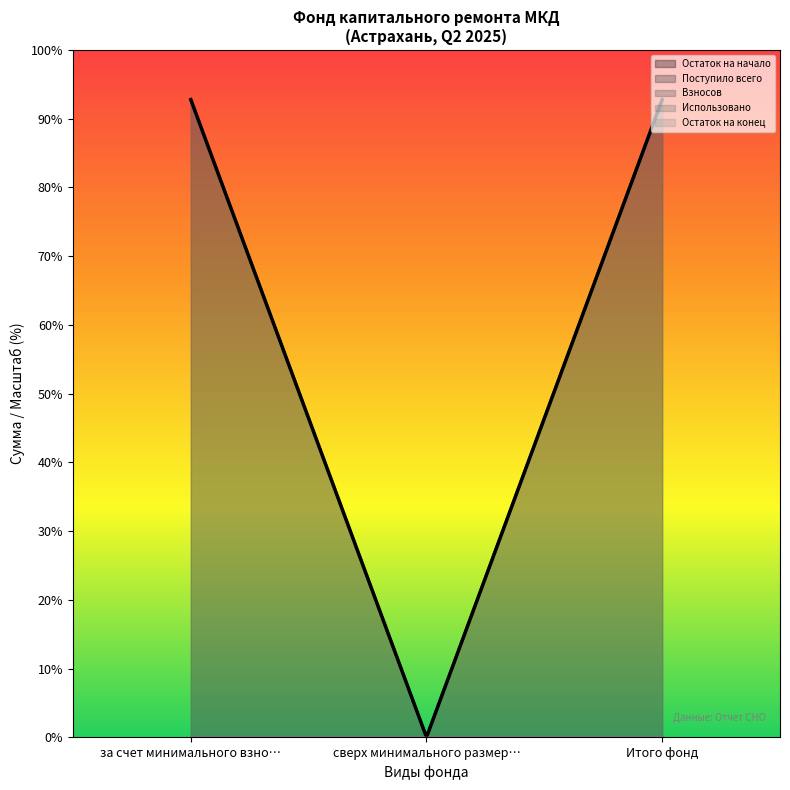

Which has a higher value, Итого фонд or за счет минимального взноса?

Итого фонд